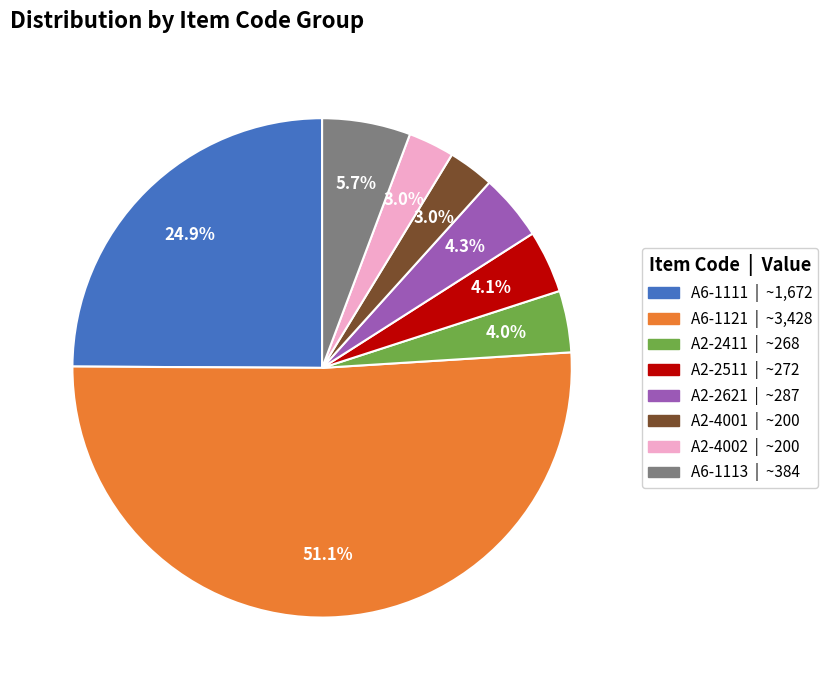

What is the ratio of the value at A6-1113 to the value at A6-1111?

0.2